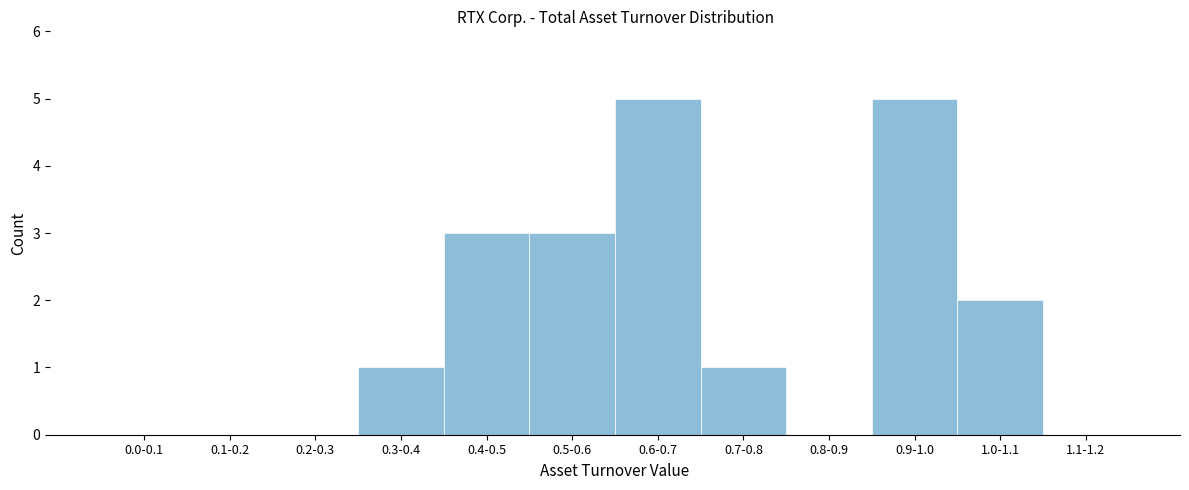

Reading left to right, transcribe all the data shown in this chart.

0.0-0.1=0	0.1-0.2=0	0.2-0.3=0	0.3-0.4=1	0.4-0.5=3	0.5-0.6=3	0.6-0.7=5	0.7-0.8=1	0.8-0.9=0	0.9-1.0=5	1.0-1.1=2	1.1-1.2=0